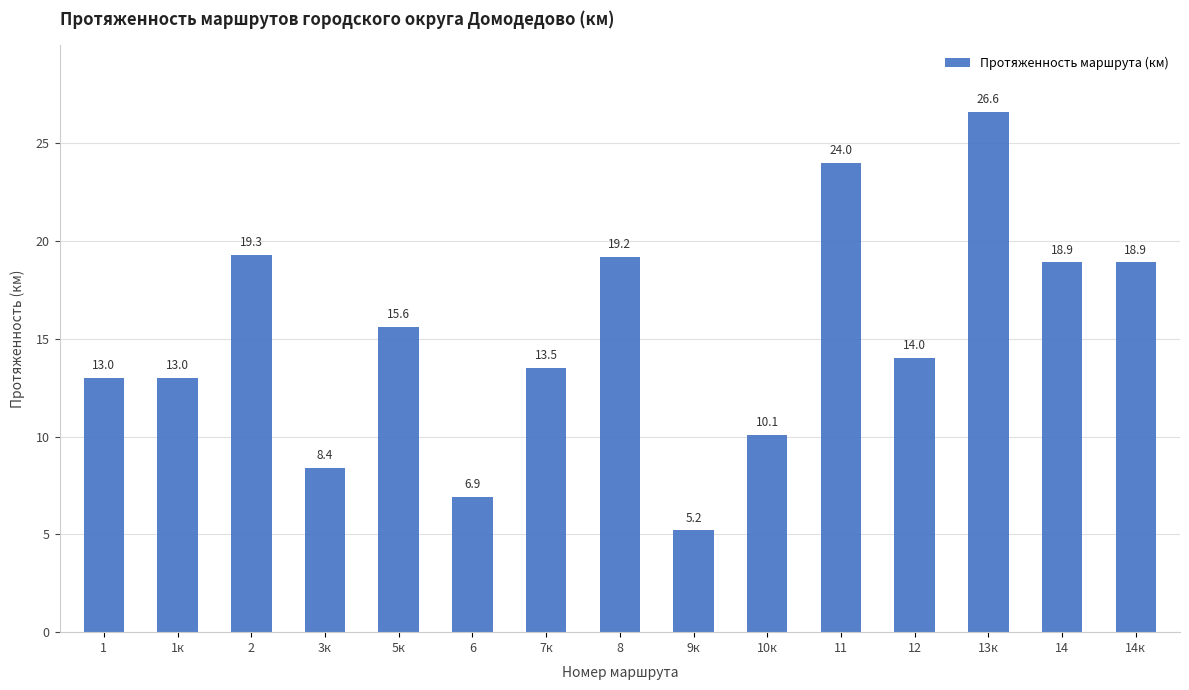

What is the label of the 2nd bar from the left?

1к